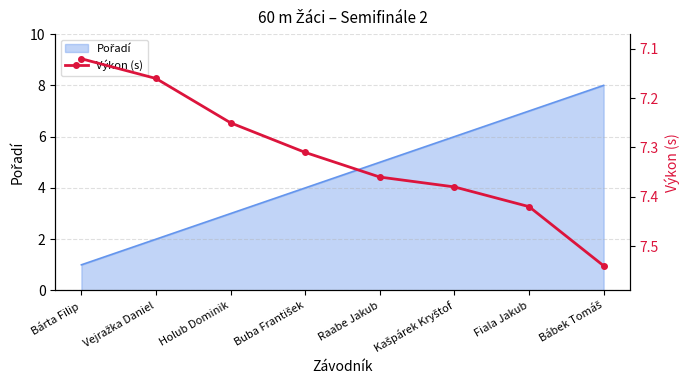

Where is the data nearest to the value 7?

Bárta Filip